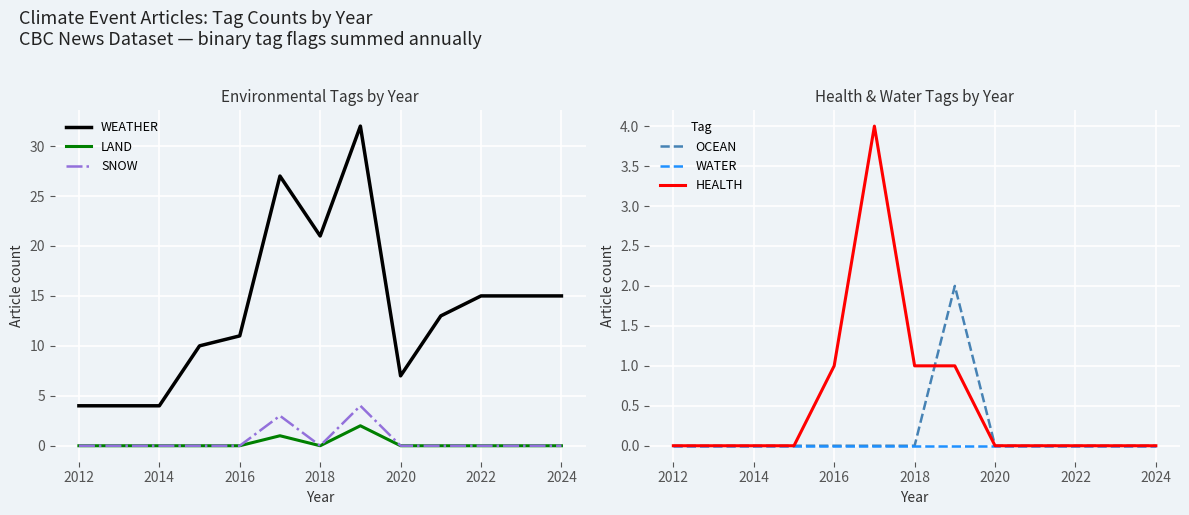

True or false: SNOW and WEATHER cross at least once.

False